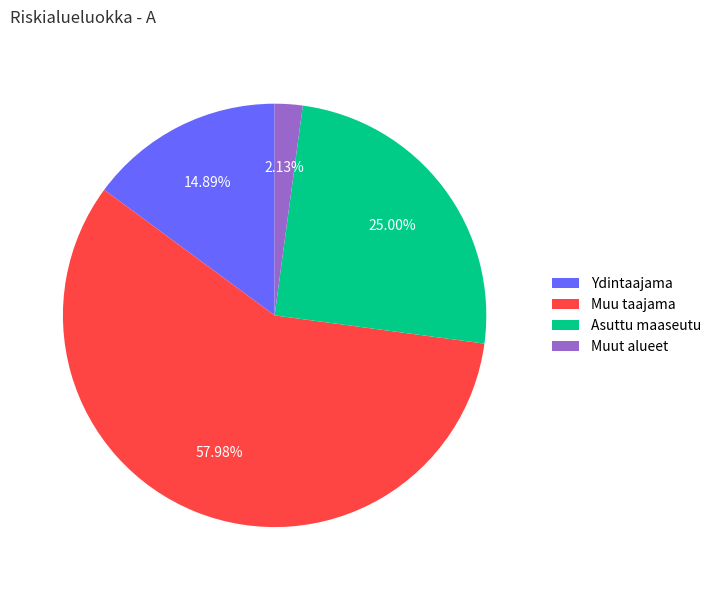

What is the ratio of the value at Asuttu maaseutu to the value at Ydintaajama?

1.7